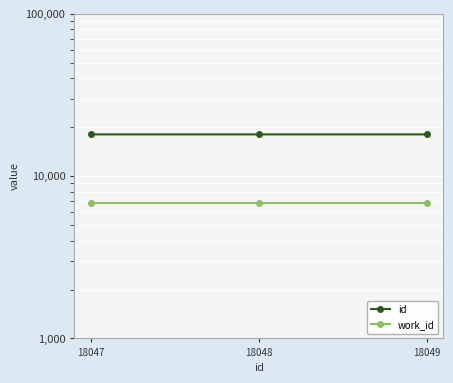

Rank the series at 18048 from highest to lowest value.

id, work_id